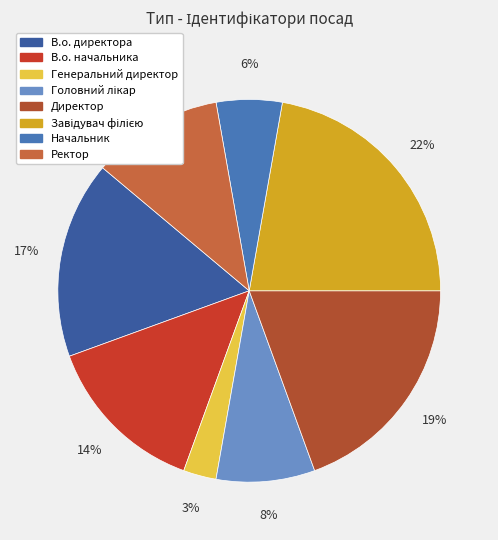

How many slices are in this pie chart?

8